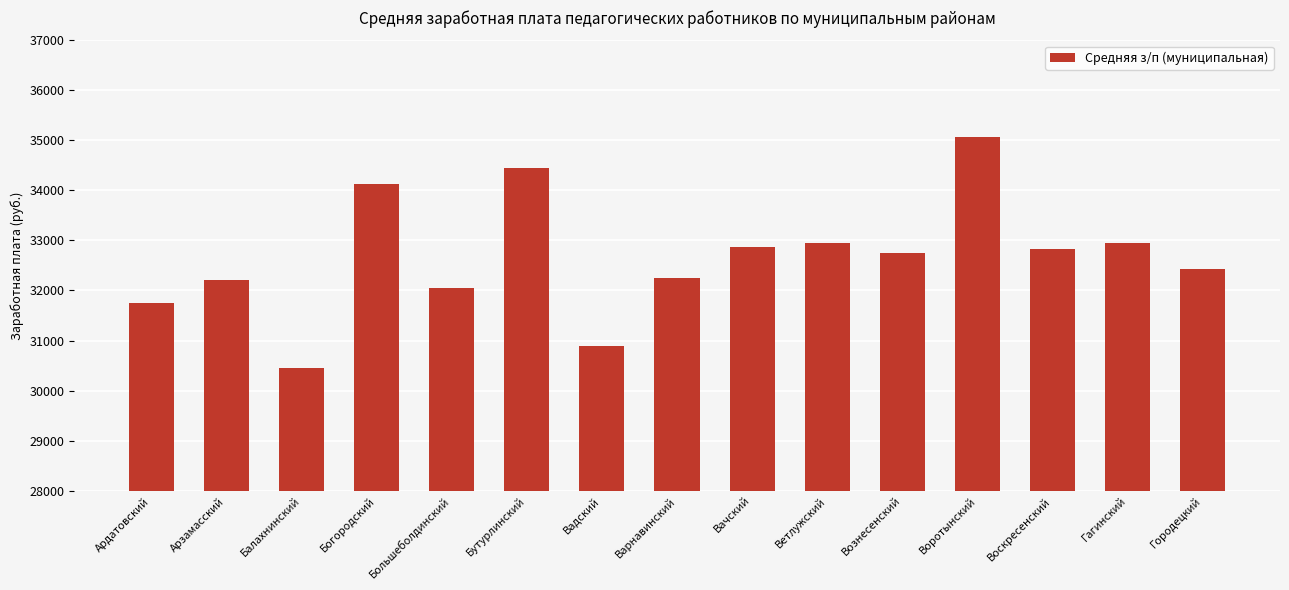

How many distinct data groups are displayed?

1